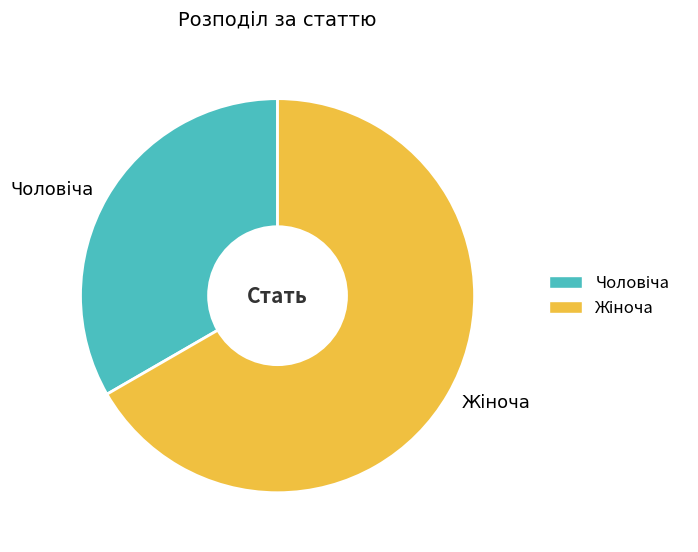

Does any single category account for the majority?

Yes